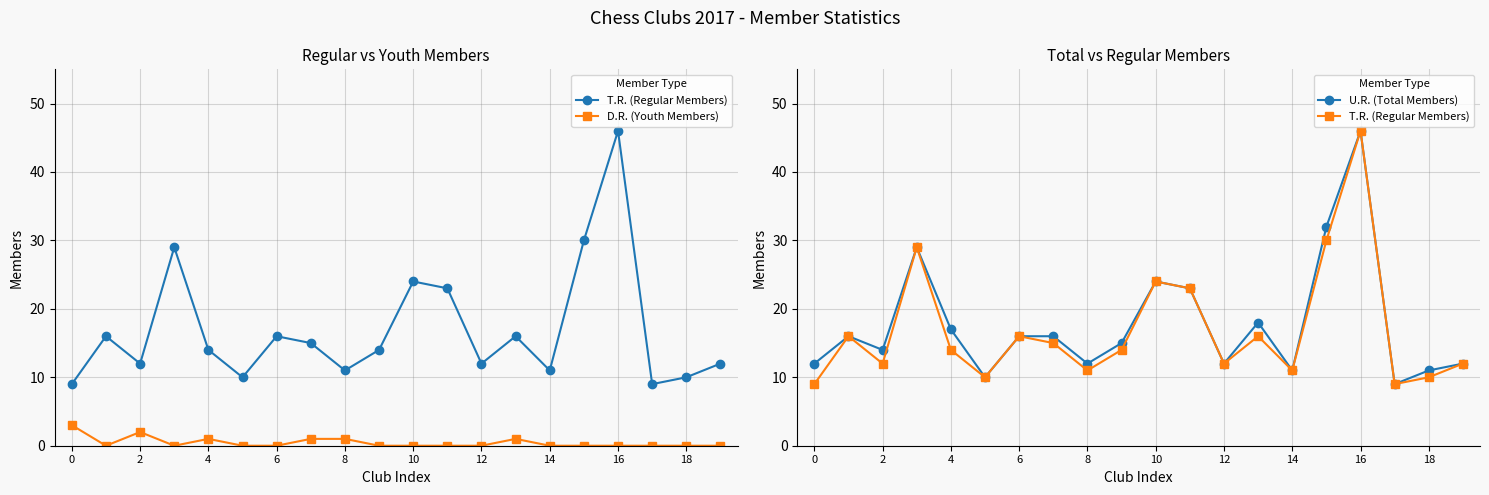

Which series has the largest range (max minus min)?

T.R. (Regular Members)